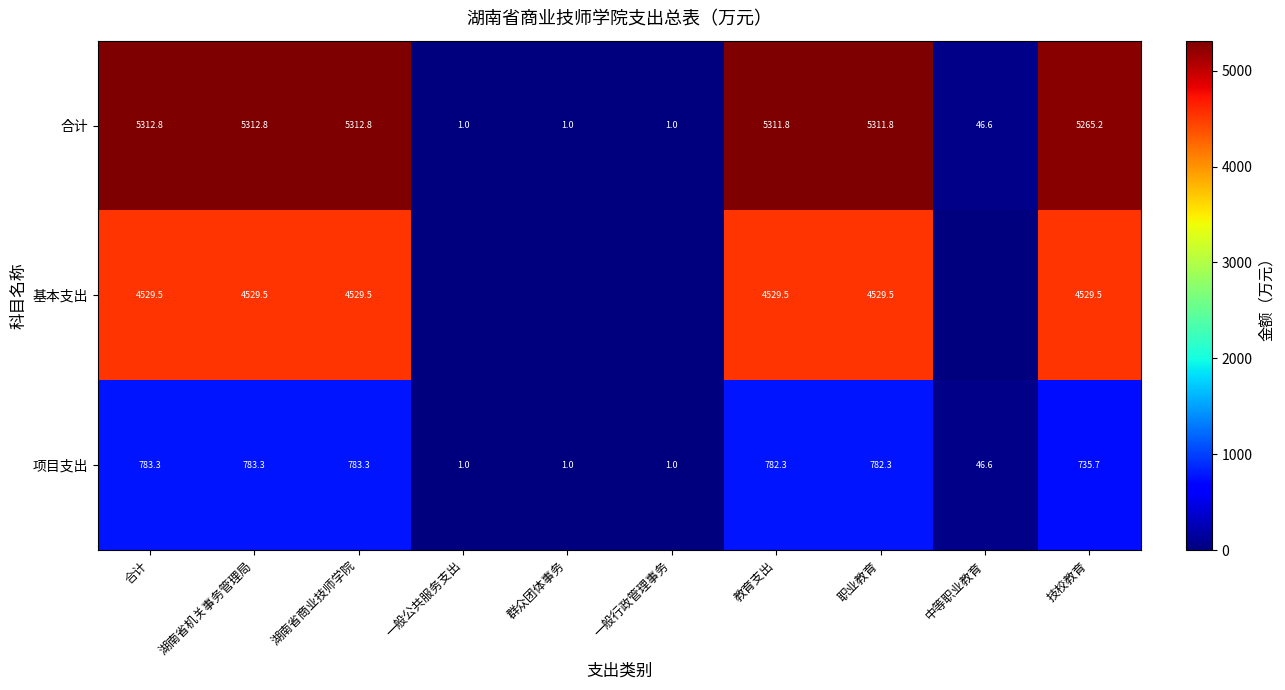

What is the maximum value for 合计?

5312.8